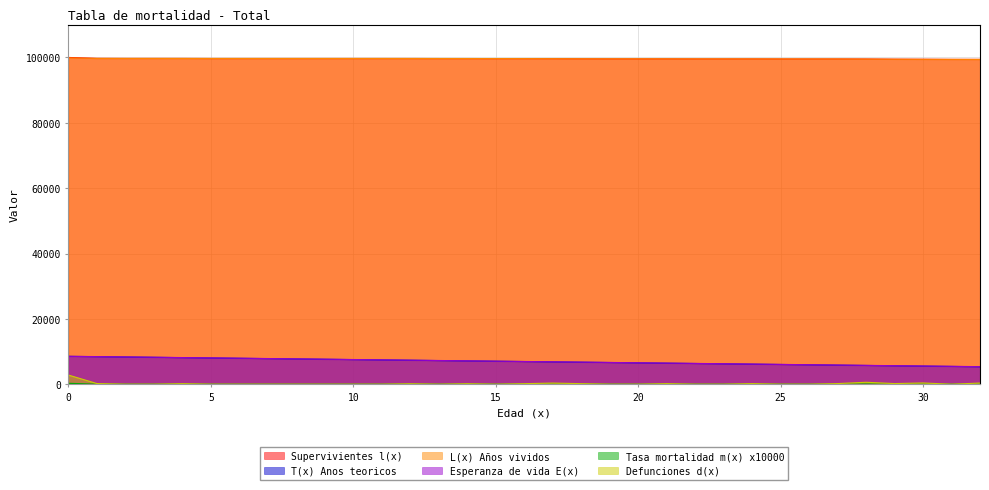

List the labels in order of L(x) Años vividos value, largest first.

0, 1, 2, 3, 4, 5, 6, 7, 8, 9, 10, 11, 12, 13, 14, 15, 16, 17, 18, 19, 20, 21, 22, 23, 24, 25, 26, 27, 28, 29, 30, 31, 32